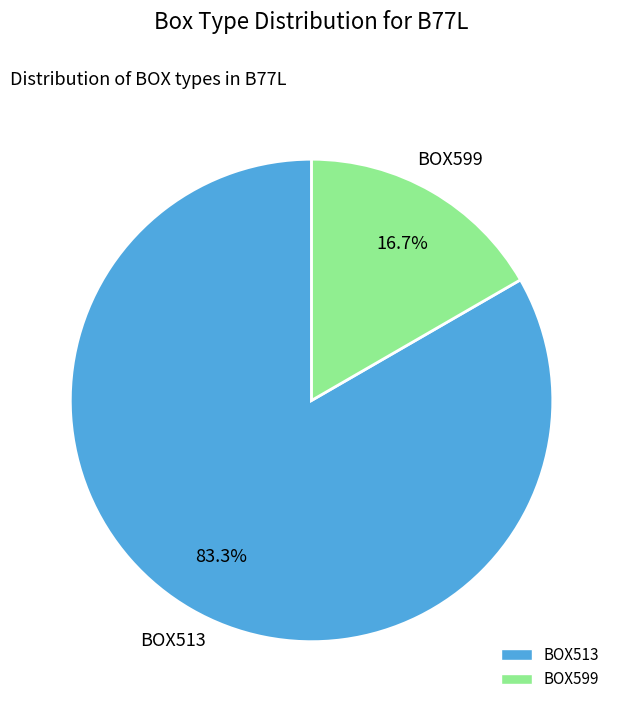

What is the smallest slice in the pie chart?

BOX599